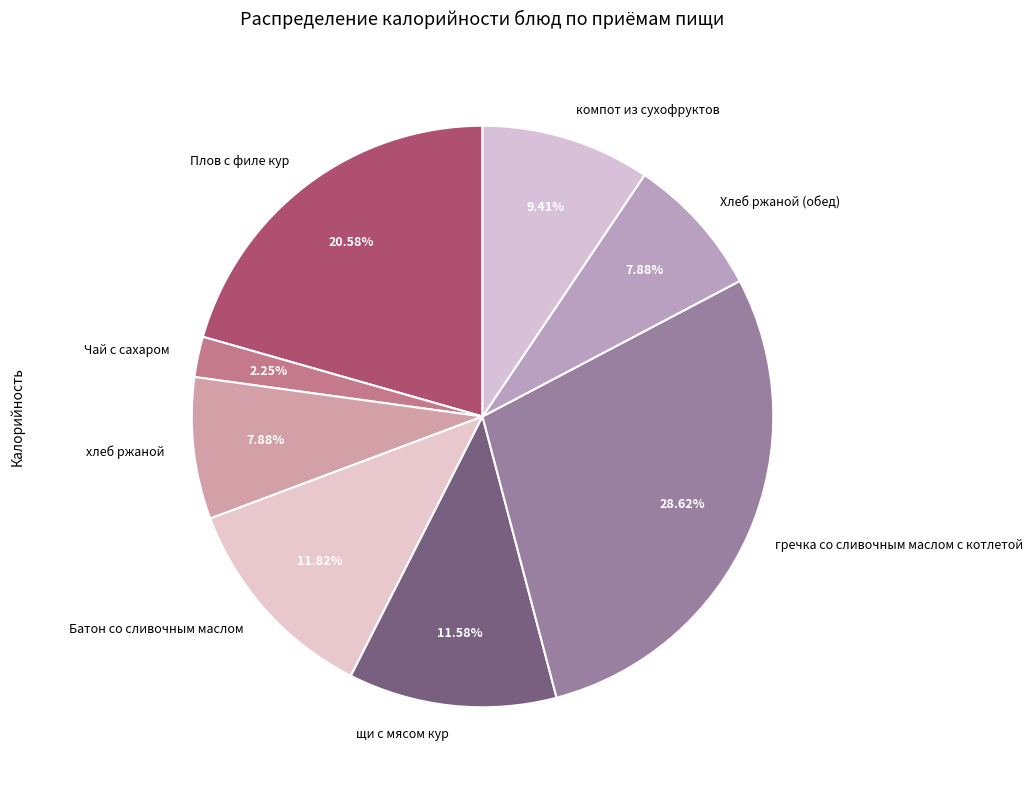

To the nearest percent, what portion does Плов с филе кур represent?

21%